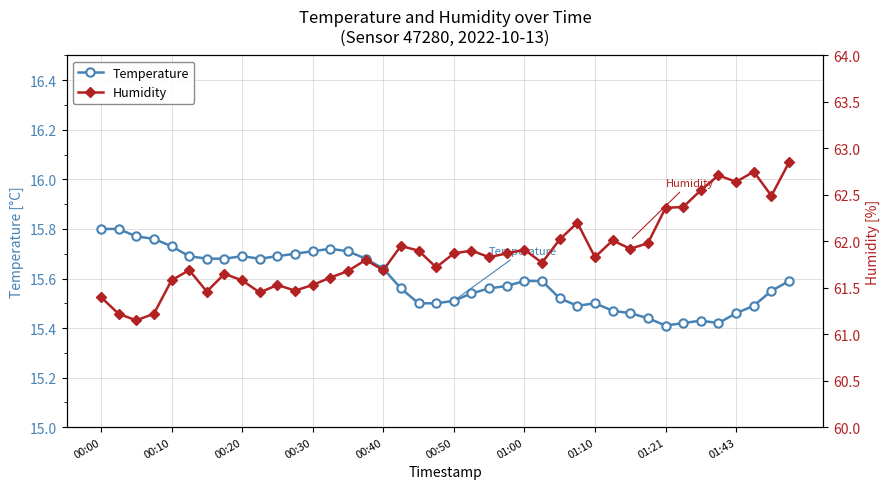

At which category is the sum across all series the highest?

39